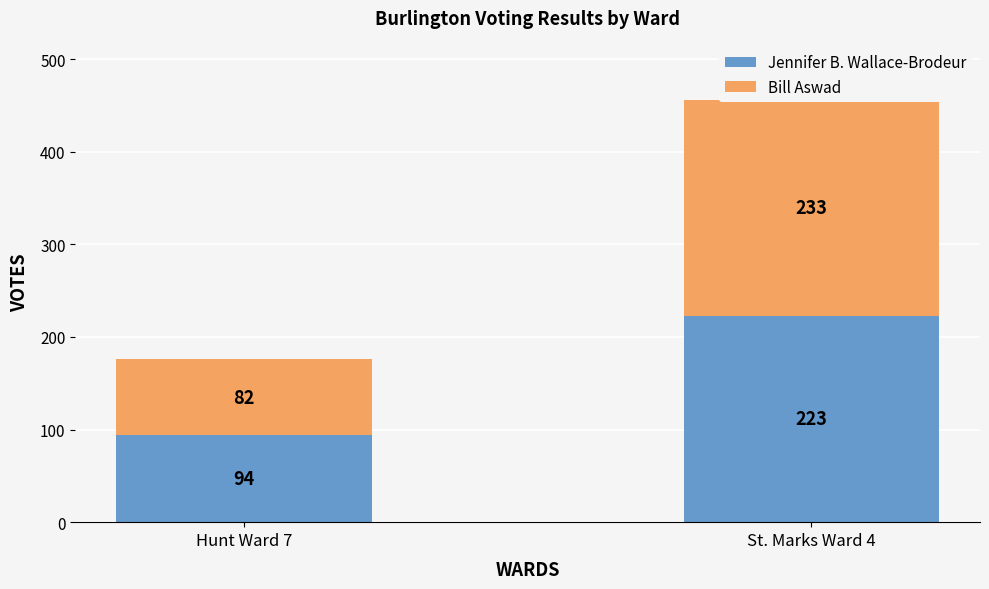

What is the value of the Jennifer B. Wallace-Brodeur bar at the 2nd from the left?

223